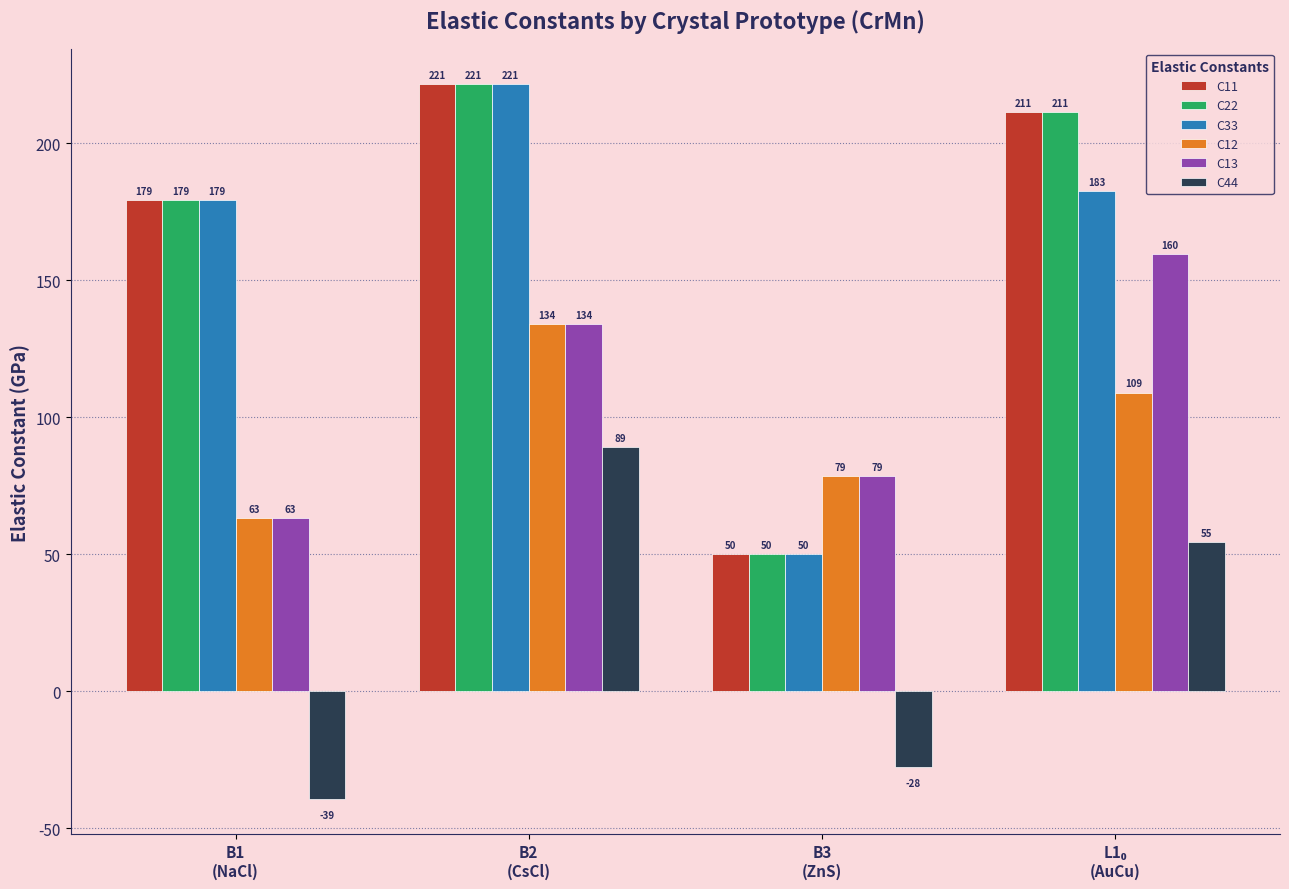

What is the label of the 3rd bar from the right?

B2
(CsCl)